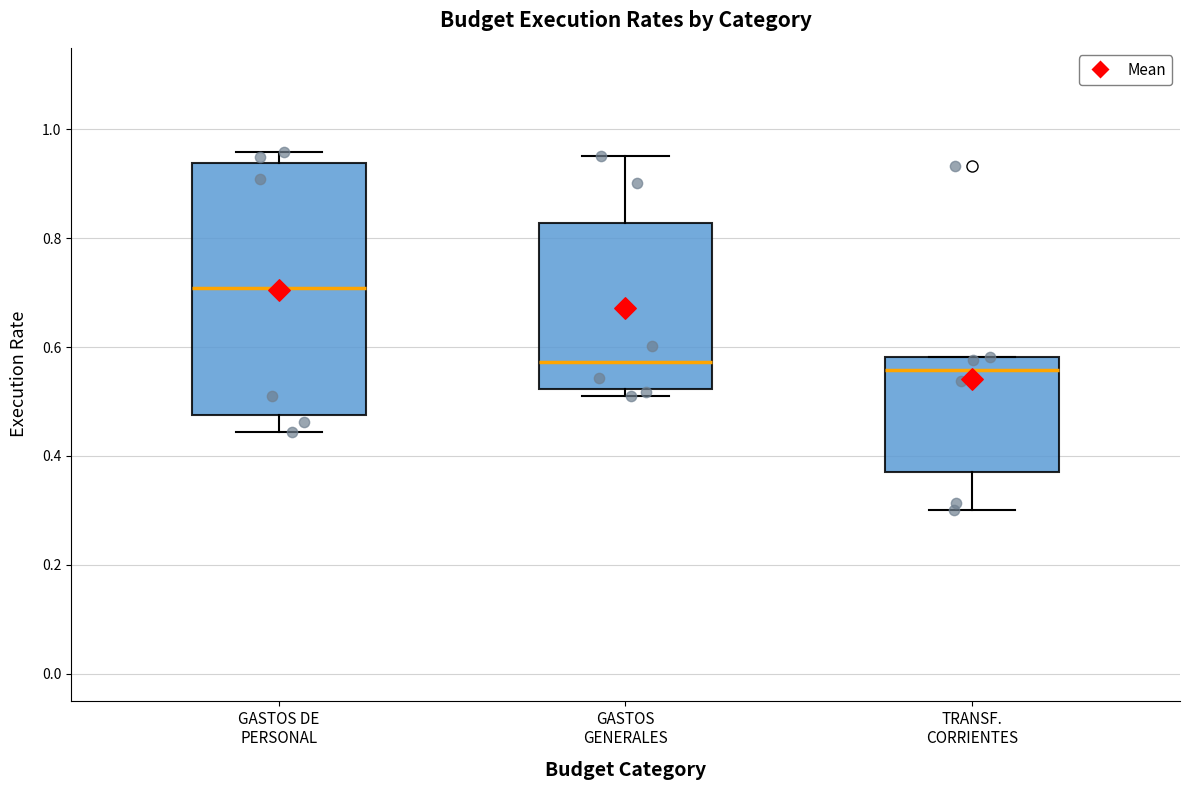

Reading left to right, transcribe this box plot: for each box, give where its median line is, the range the box spans, and where its two whiskers end, as read against the y-axis. The values are not printed on the chart, so give them approximately, as read against the axis.

GASTOS DE PERSONAL: median 0.70, box 0.48 to 0.94, whiskers 0.44 to 0.96
GASTOS GENERALES: median 0.58, box 0.52 to 0.82, whiskers 0.52 (just below the box's lower edge) to 0.96
TRANSF. CORRIENTES: median 0.56, box 0.36 to 0.58, whiskers 0.30 to 0.58